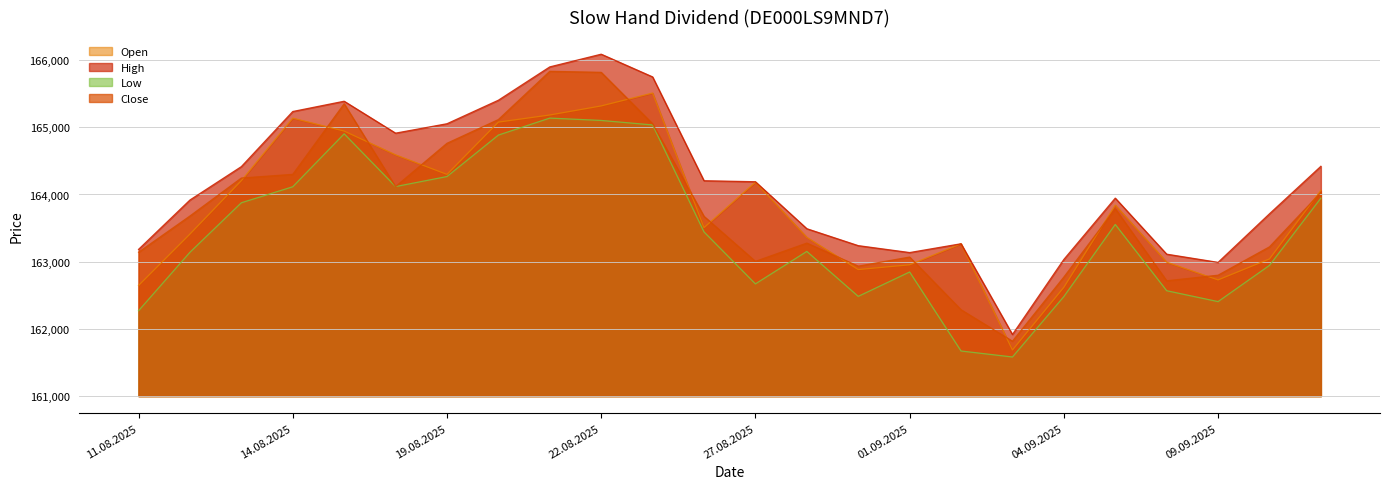

Does the chart display data point markers on the line(s)?

No